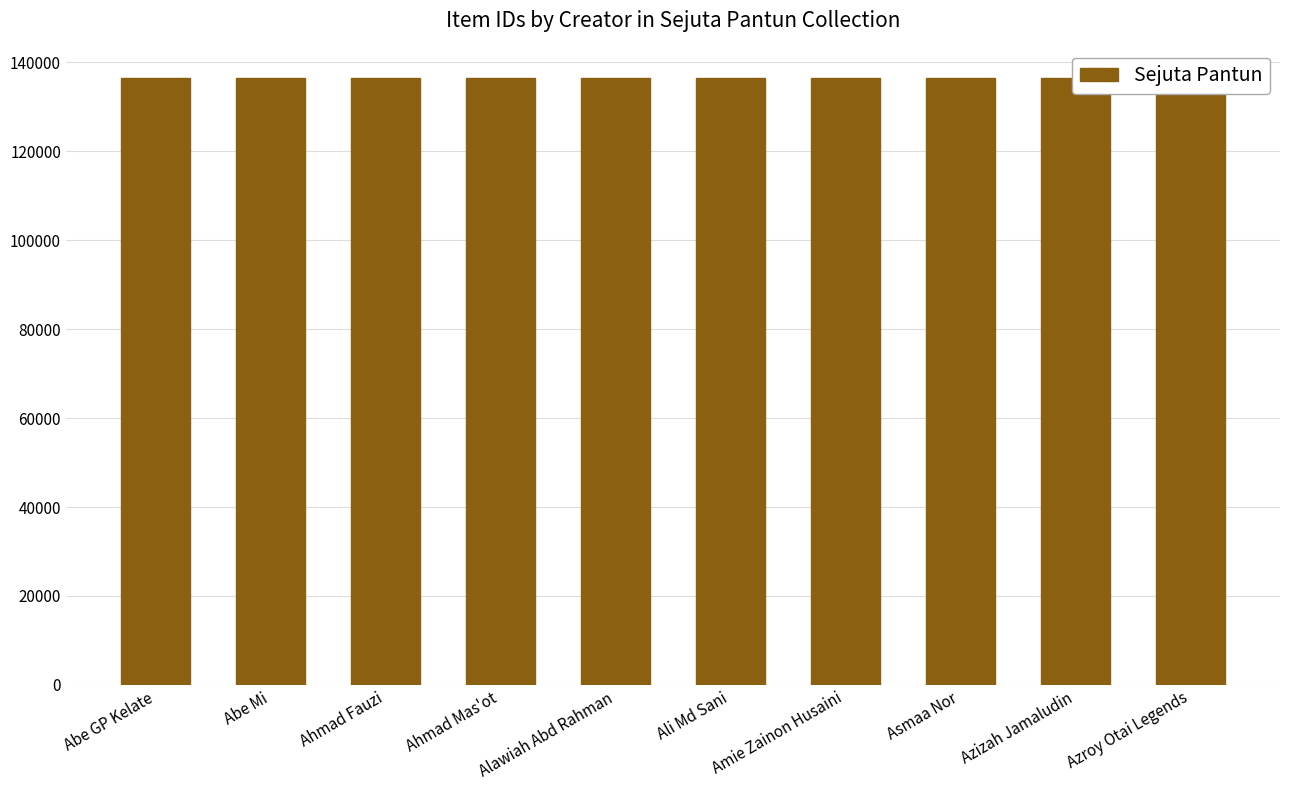

What is the greatest value displayed?

136422